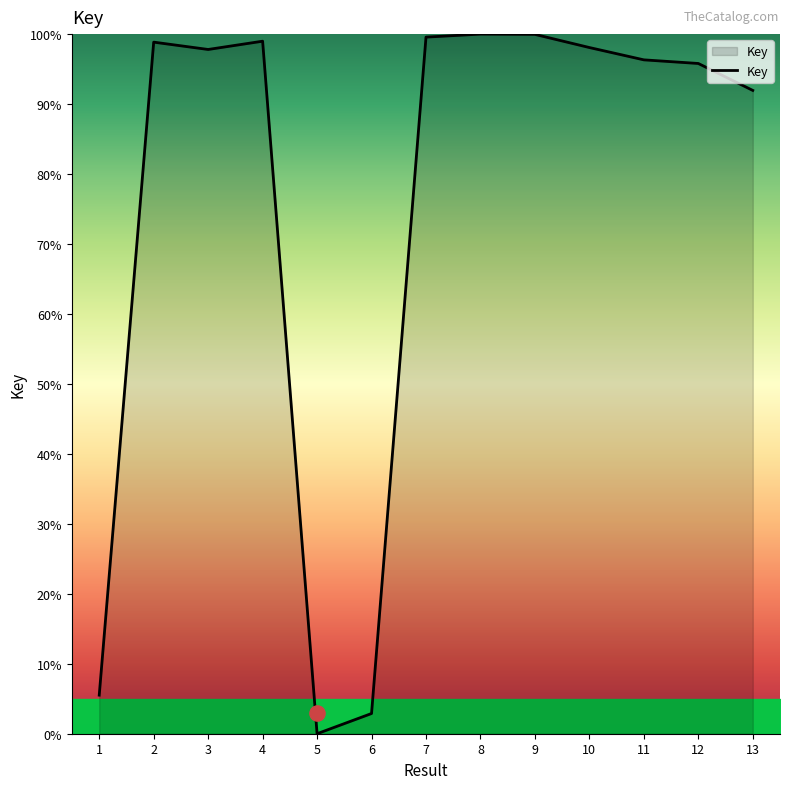

What is the ratio of the value at 10 to the value at 8?

1.0